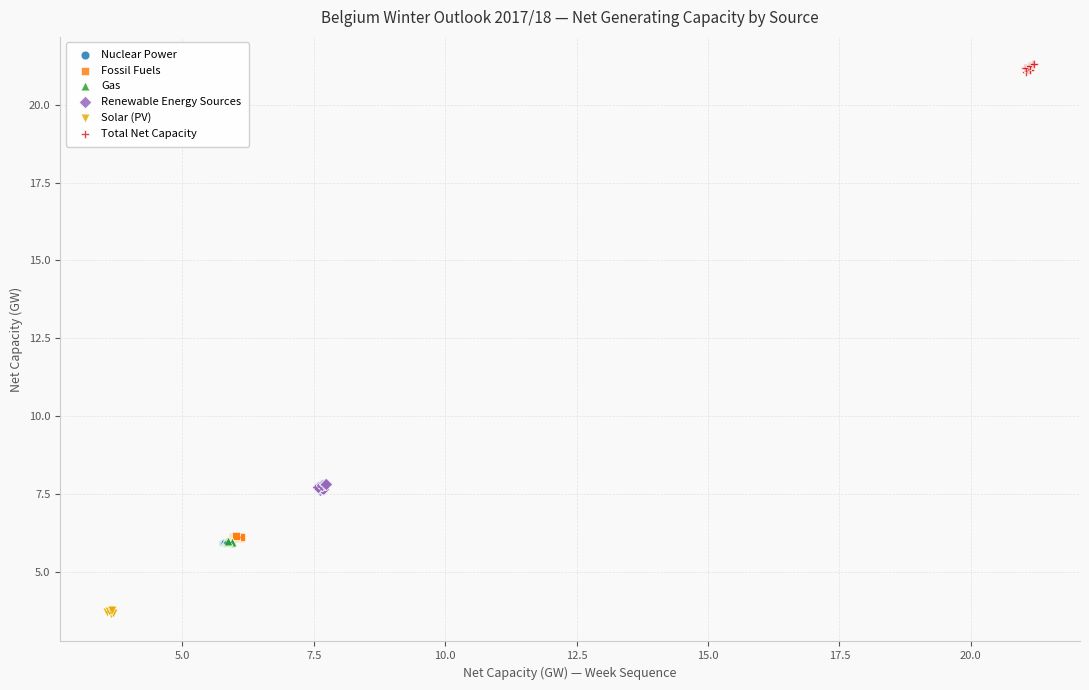

Which series contains the highest Y value?

Total Net Capacity